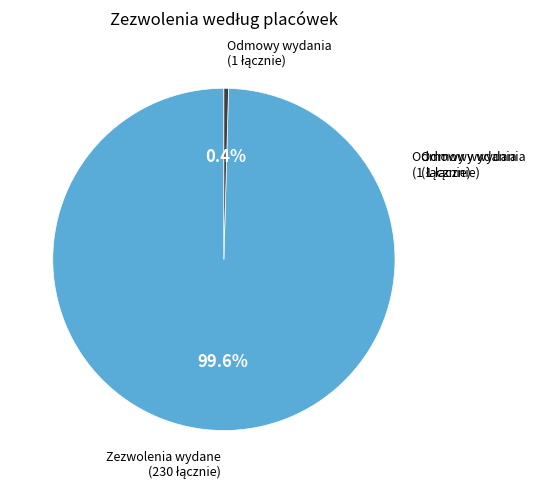

How many segments does this pie chart have?

2